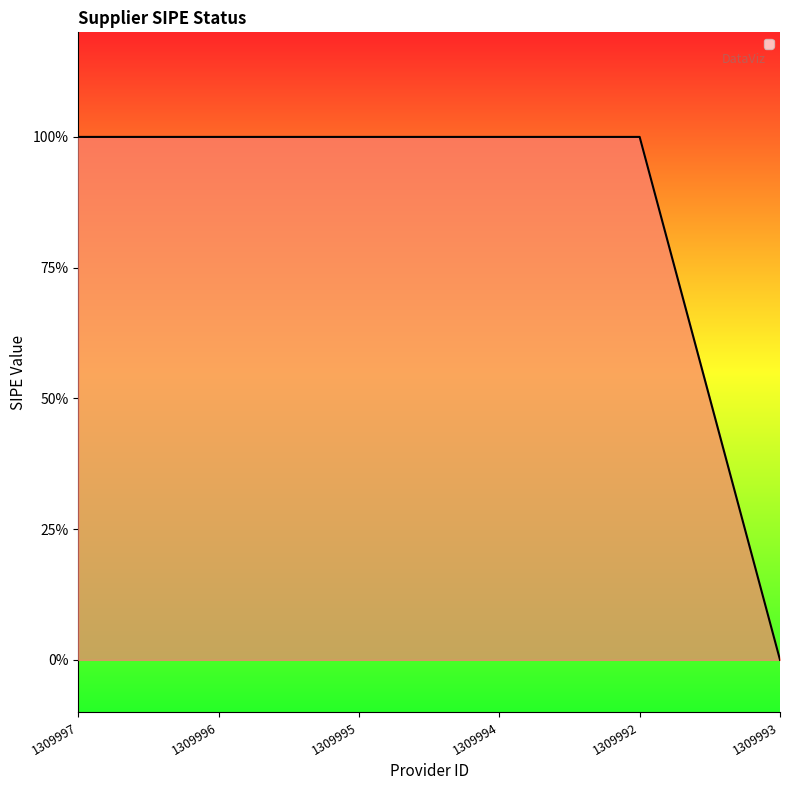

Does the chart display data point markers on the line(s)?

No